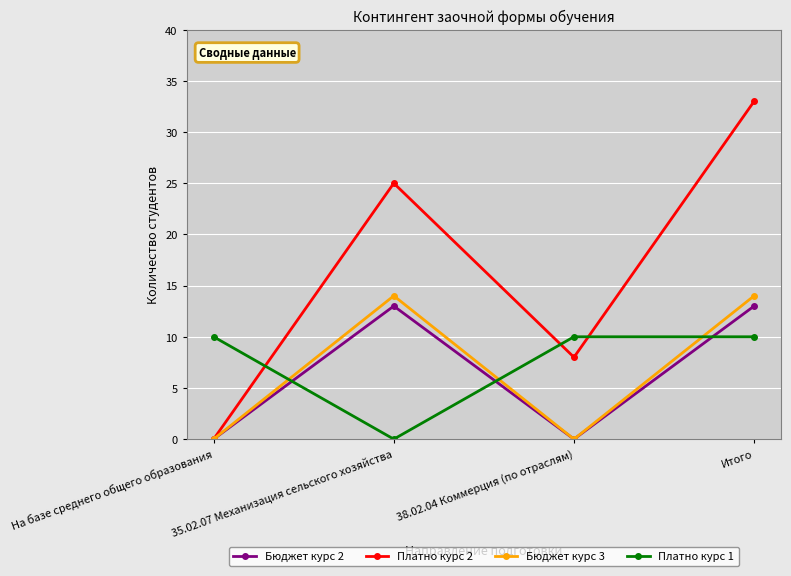

True or false: Платно курс 2 has a value of 8 at 38.02.04 Коммерция (по отраслям).

True